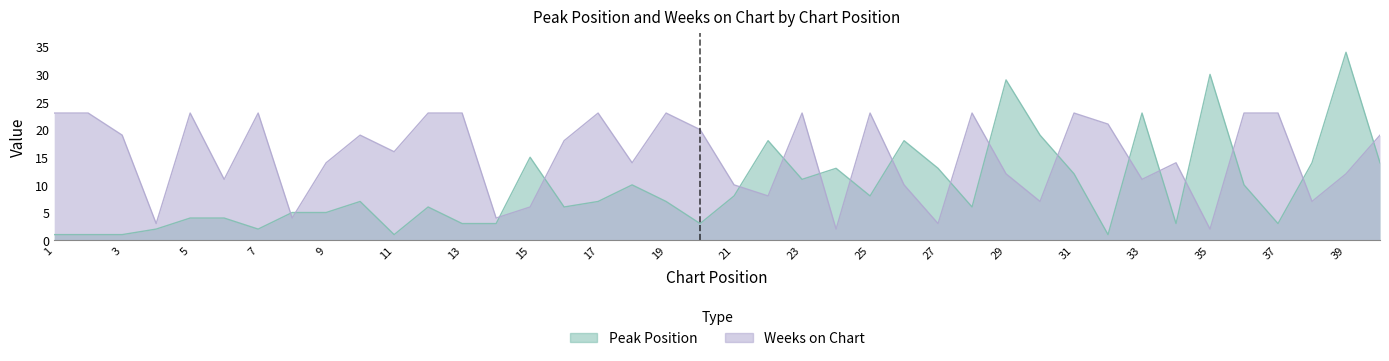

Reading left to right, what are all the values shown in this chart?

Peak Position: 1	1	1	2	4	4	2	5	5	7	1	6	3	3	15	6	7	10	7	3	8	18	11	13	8	18	13	6	29	19	12	1	23	3	30	10	3	14	34	14
Weeks on Chart: 23	23	19	3	23	11	23	4	14	19	16	23	23	4	6	18	23	14	23	20	10	8	23	2	23	10	3	23	12	7	23	21	11	14	2	23	23	7	12	19